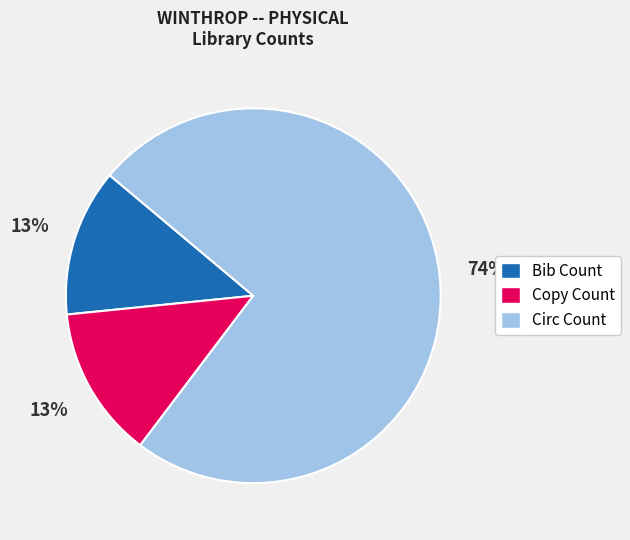

To the nearest percent, what portion does Circ Count represent?

74%